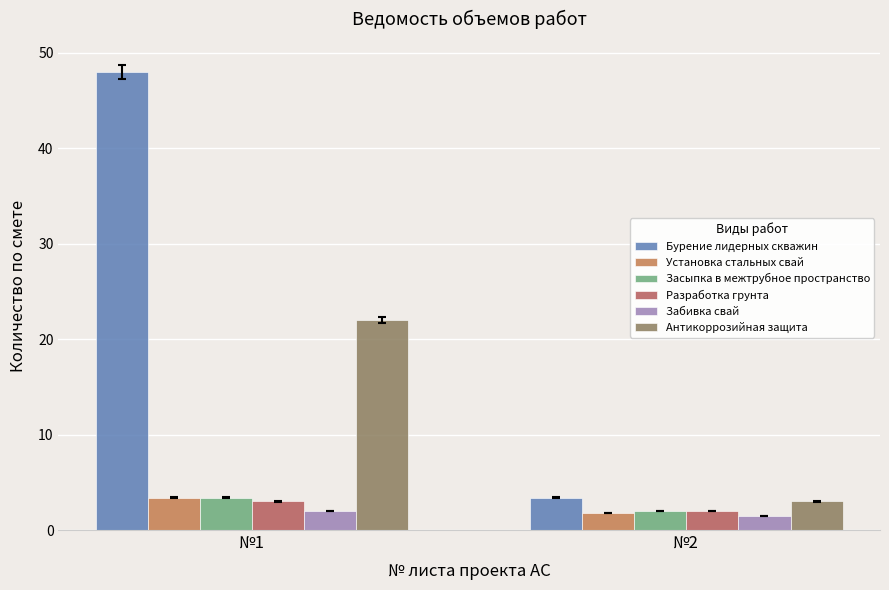

What is the sum of the Антикоррозийная защита values at №2 and №1?

25.0